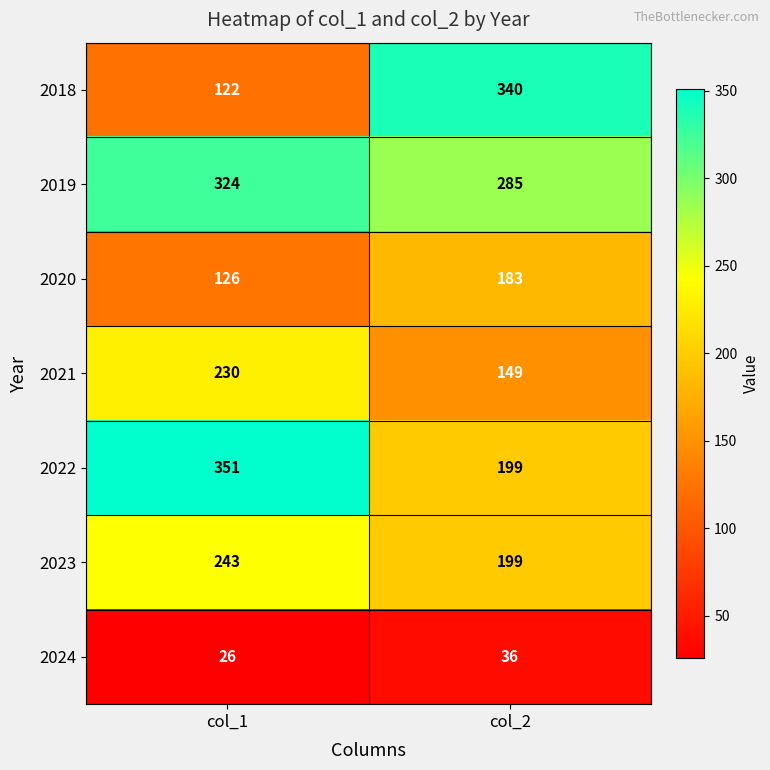

Which series has the largest total across all categories?

2019